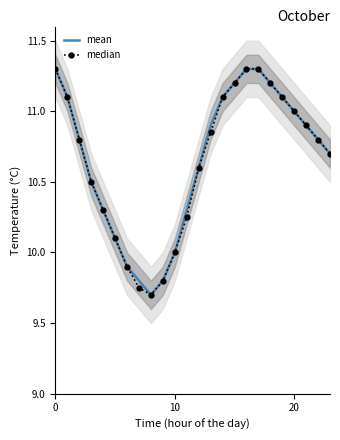

How many data points in median are above 10?

19